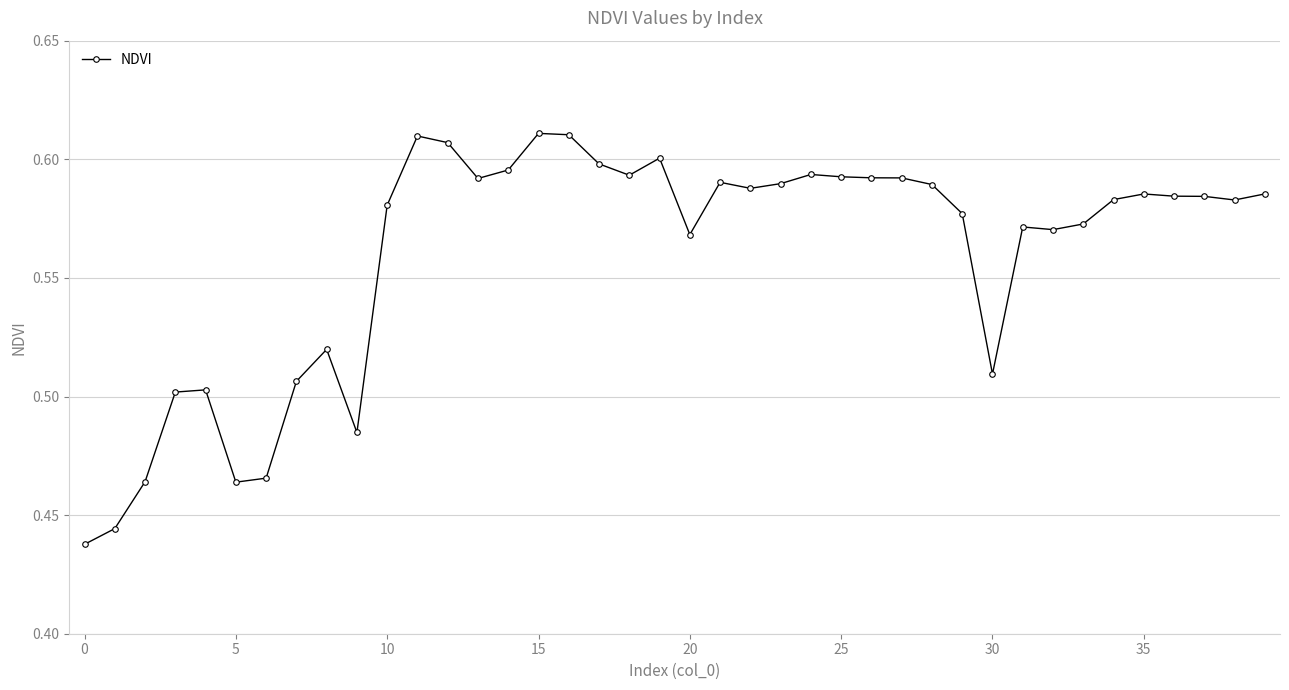

How many values are between 0 and 1?

40